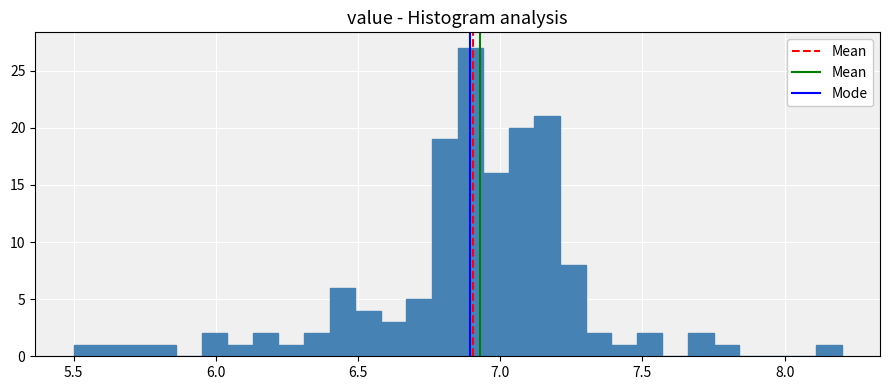

Around what value on the x-axis is the tallest bar? Give the approximate position of its centre, as read against the axis.

6.90